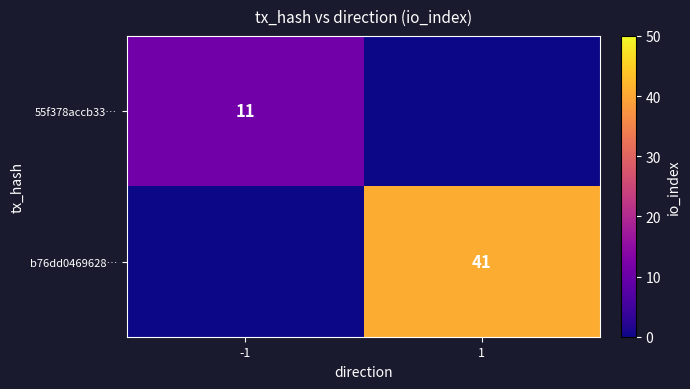

The 55f378accb33… series shows 11 at -1. True or false?

True